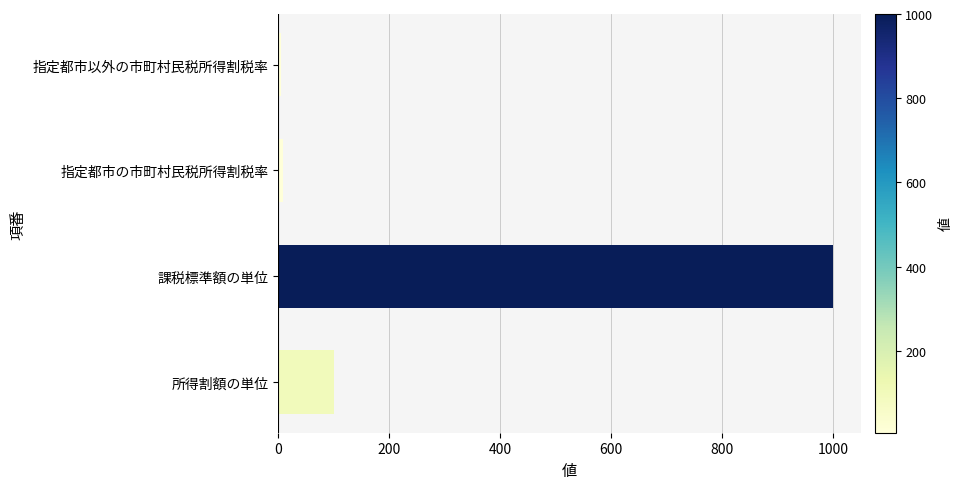

What is the difference between the second highest and second lowest values?

92